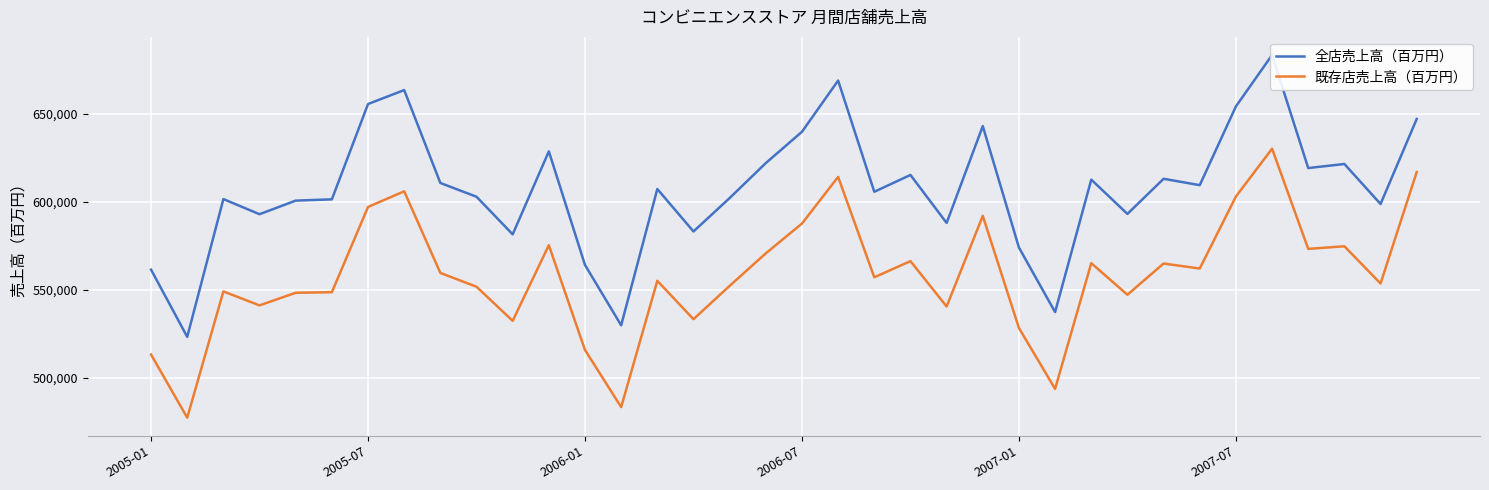

Where is 全店売上高（百万円） nearest to the value 603315?

9